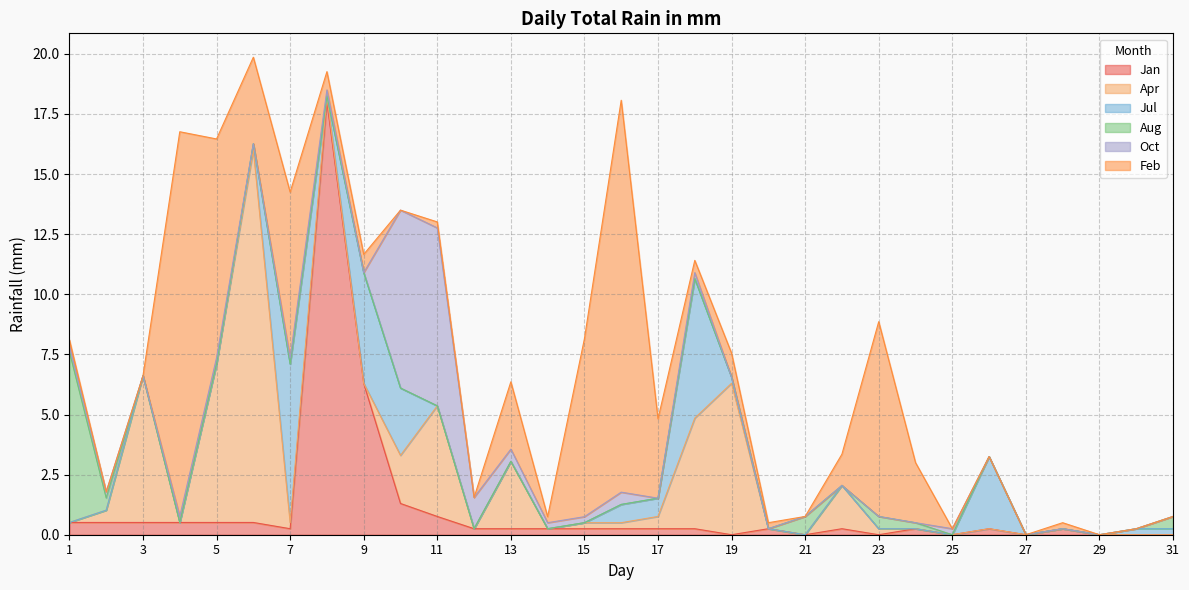

True or false: Jan has a value of 0.2 at 15.

True